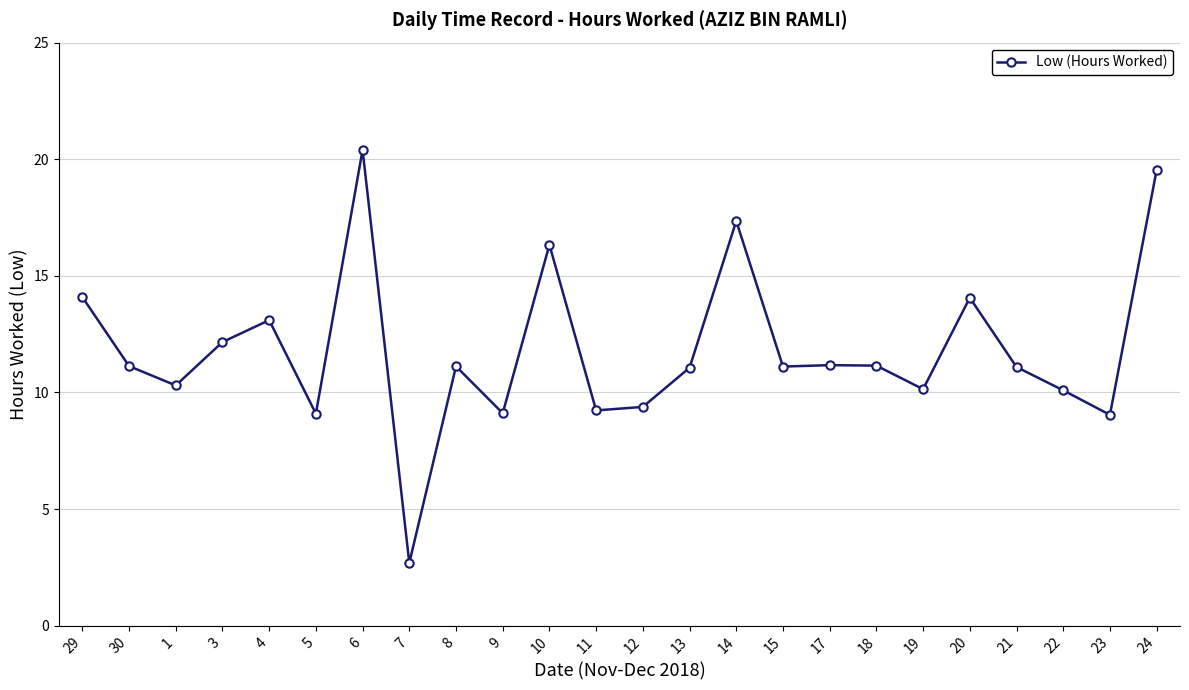

What is the label of the 19th point from the left?

19